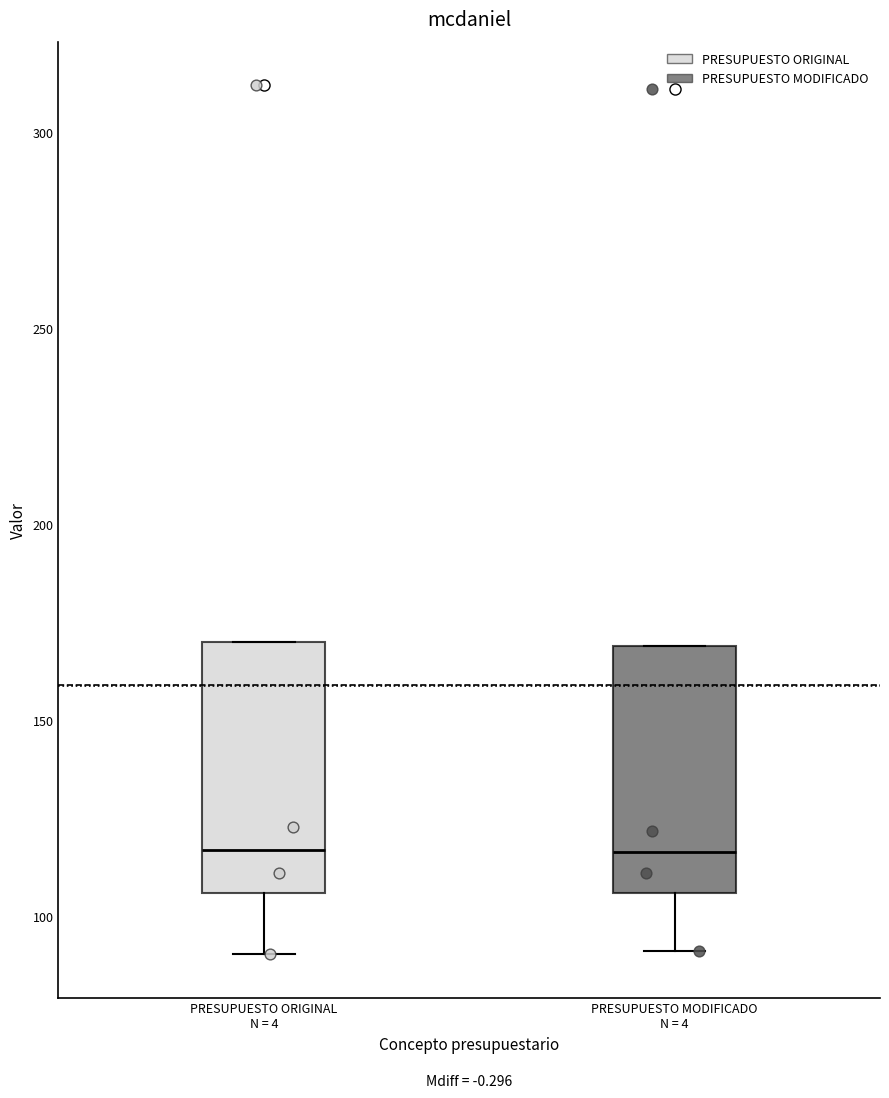

Reading left to right, read every box against the y-axis: the position of its median line, the range the box covers, and the ends of its whiskers. The values are not printed on the chart, so give them approximately, as read against the axis.

PRESUPUESTO ORIGINAL N = 4: median 115, box 105 to 170, whiskers 90 to 170
PRESUPUESTO MODIFICADO N = 4: median 115, box 105 to 170, whiskers 90 to 170